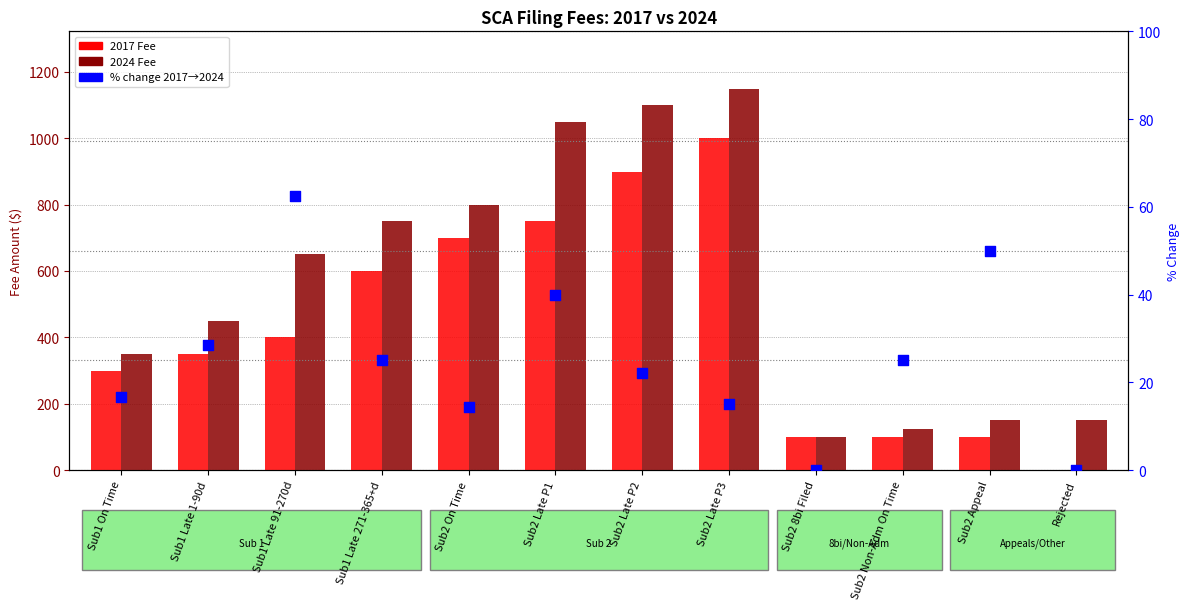

Which series reaches the maximum Y coordinate?

2024 Fee